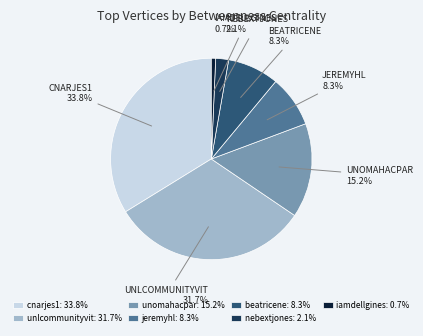

To the nearest percent, what is the difference between the cnarjes1 and unomahacpar slice percentages?

19%